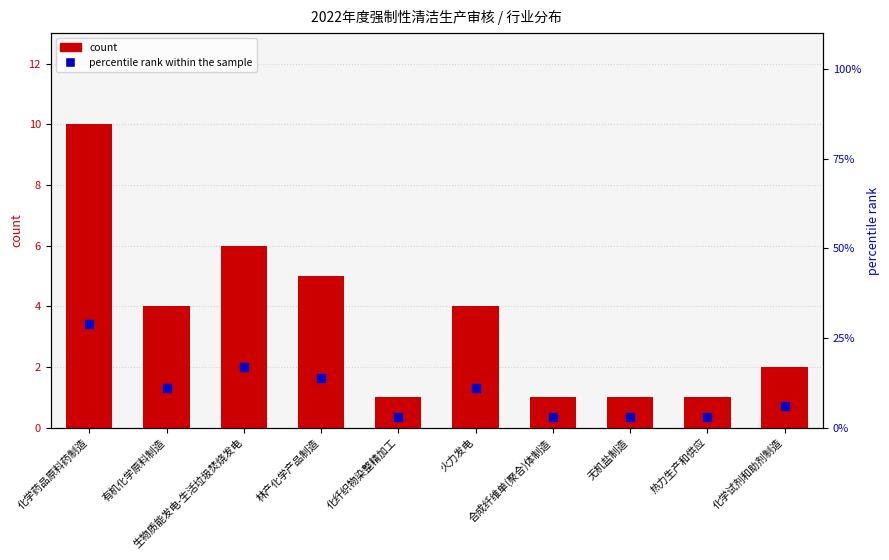

Which series reaches the minimum Y coordinate?

count